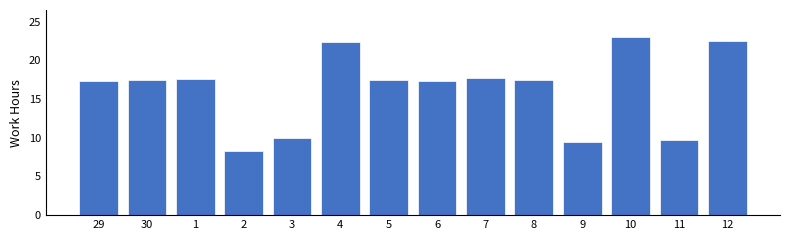

What is the ratio of the value at 9 to the value at 6?

0.5